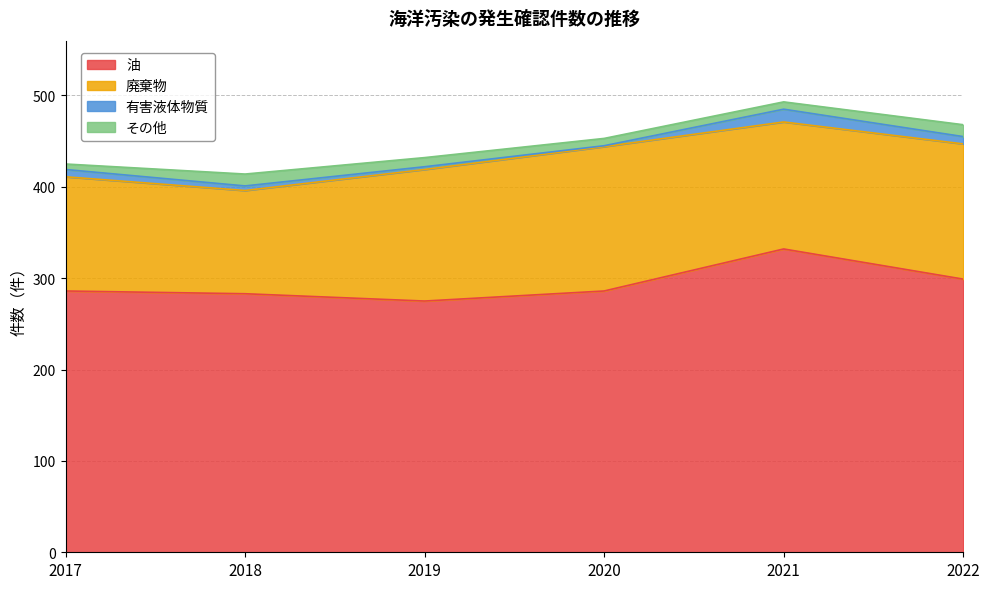

Which series has the widest spread of values?

油